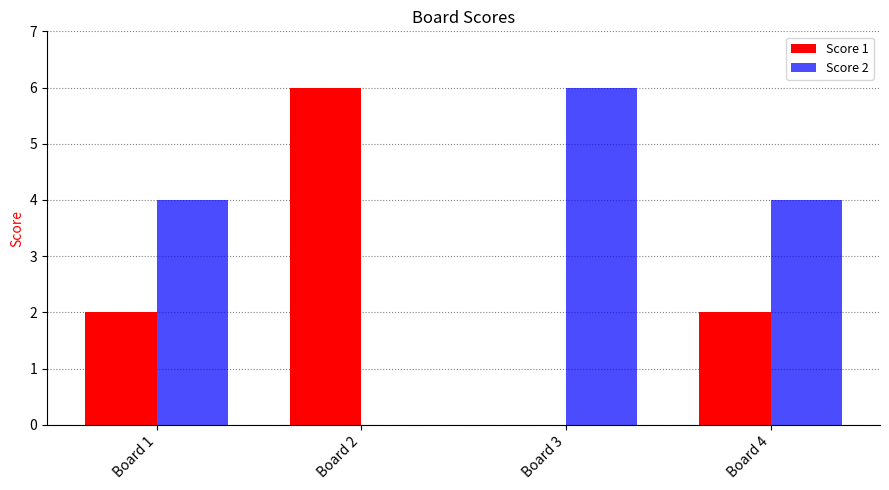

True or false: Score 2 has a value of 9 at Board 3.

False